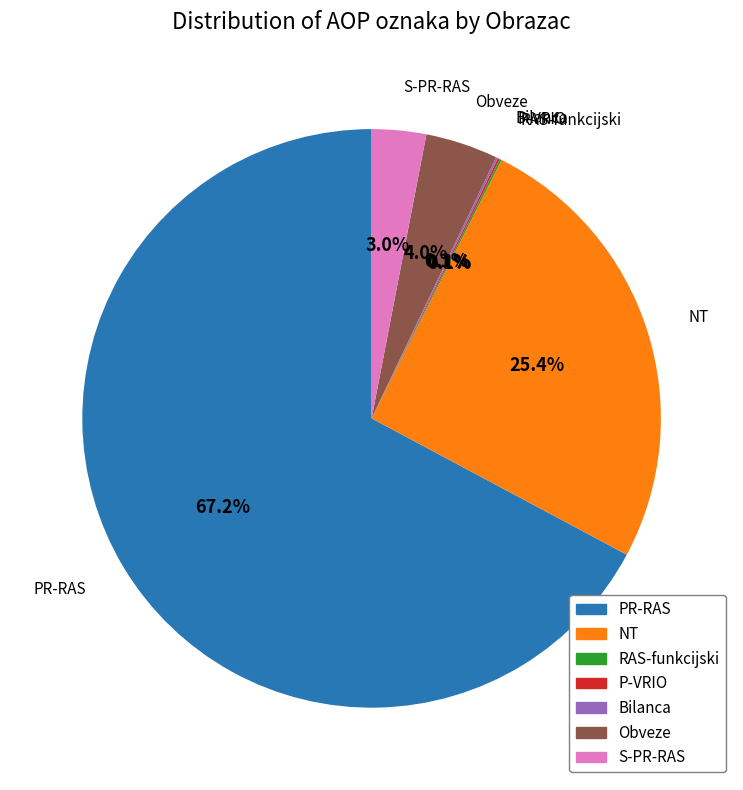

Is the sum of S-PR-RAS and Obveze greater than half?

No